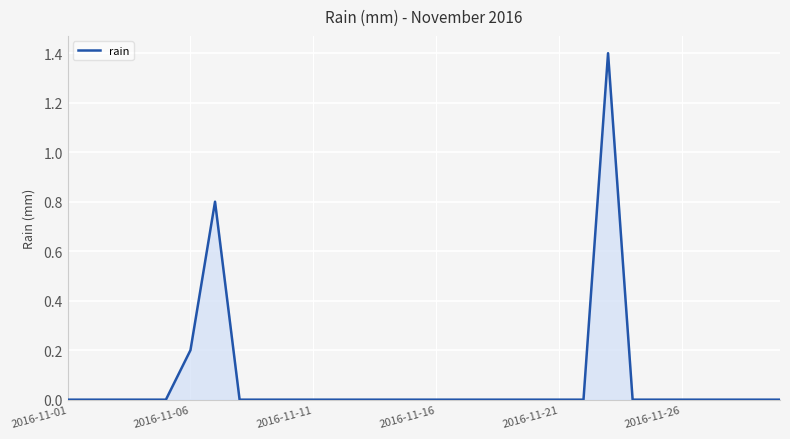

Does the chart have visible grid lines?

Yes